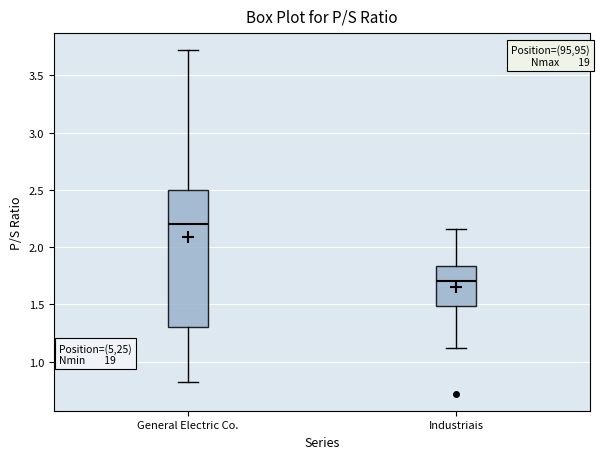

Where does the median line of the box for General Electric Co. sit on the y-axis? The values are not printed on the chart, so give them approximately, as read against the axis.

2.20